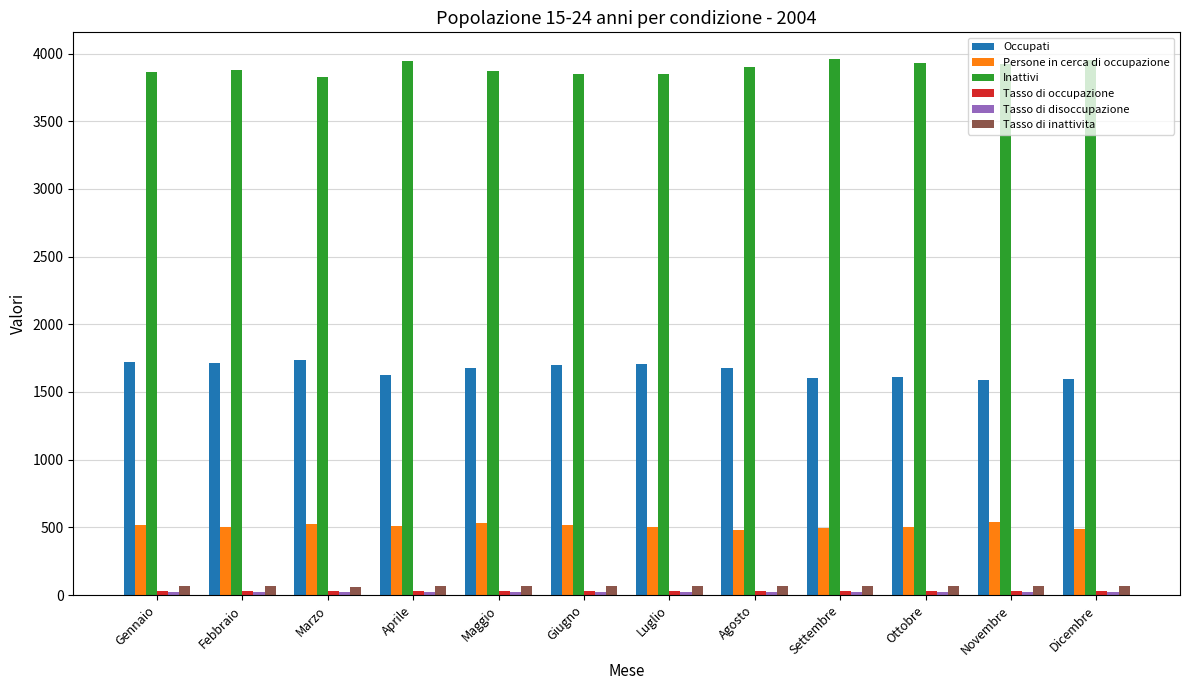

Count the number of data series in this chart.

6